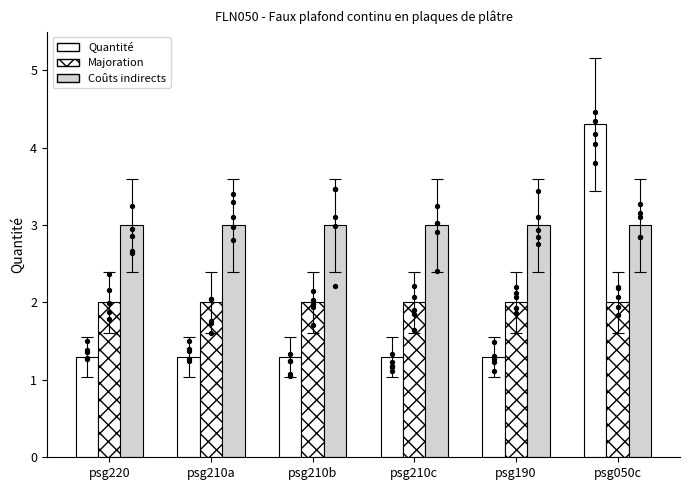

At which category is the sum across all series the highest?

psg050c